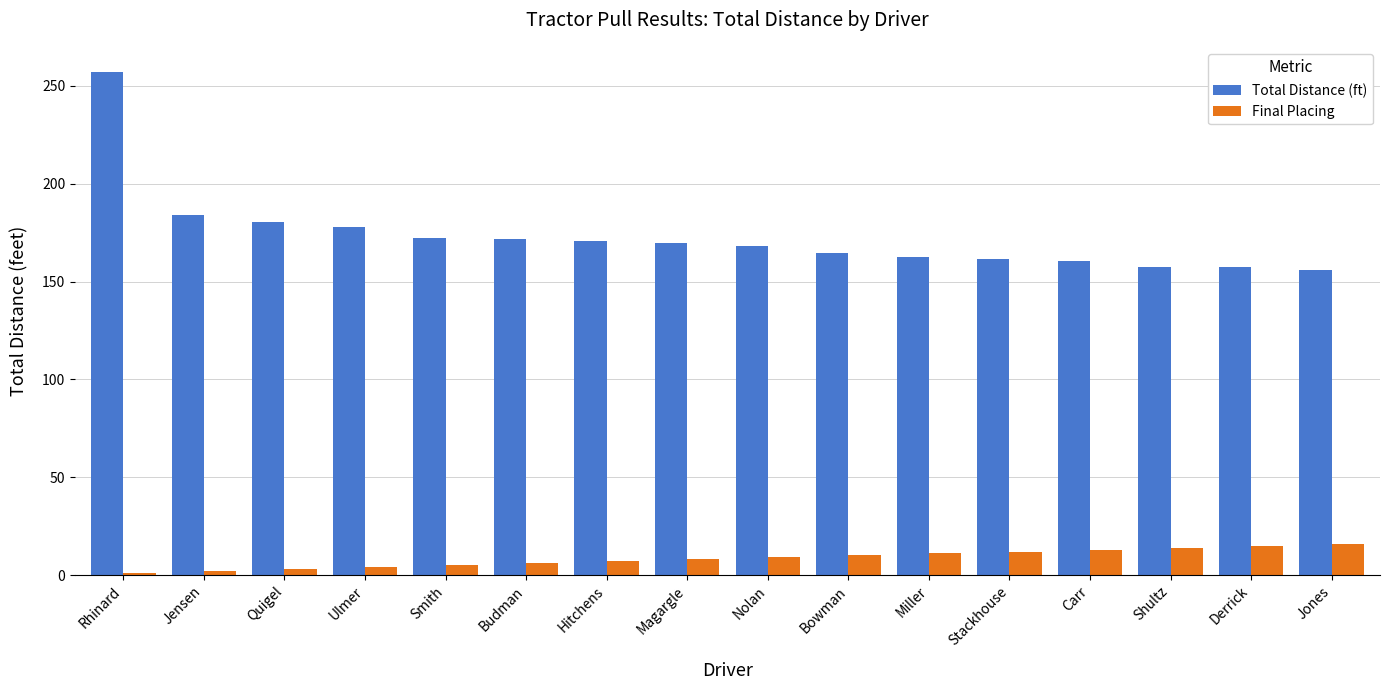

The value of Total Distance (ft) at Rhinard is 257.1. True or false?

True